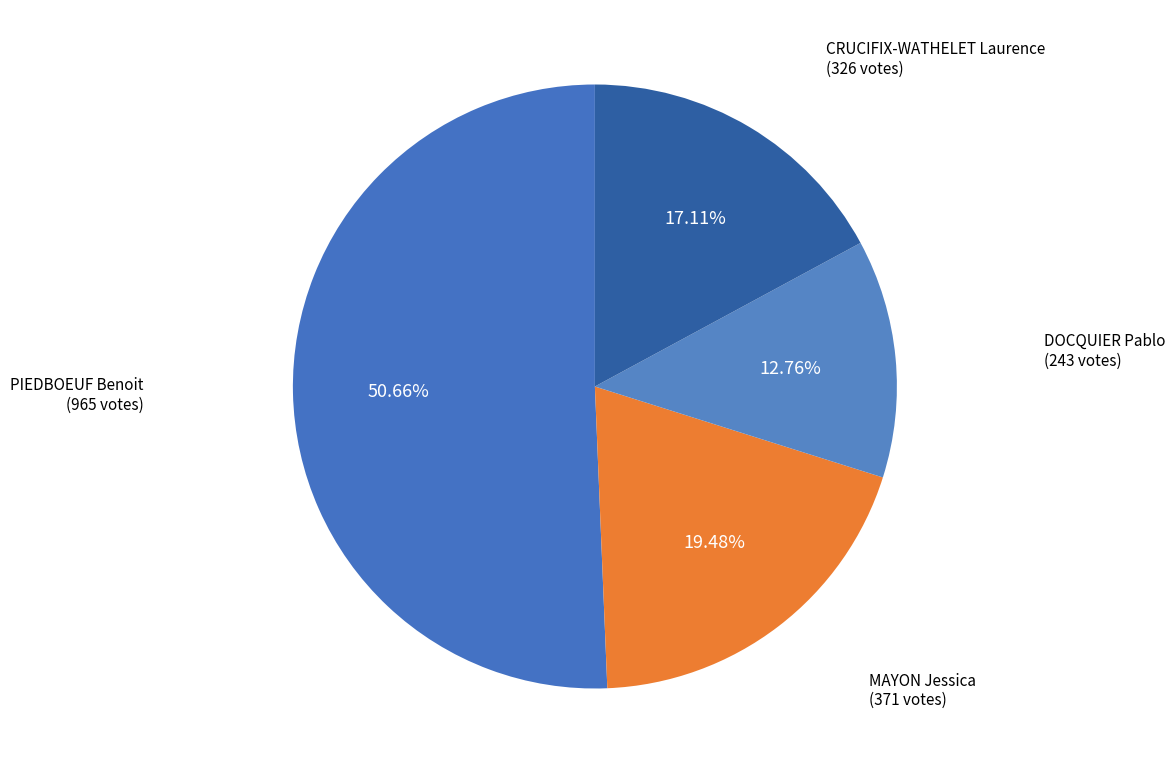

Count the number of slices in the pie.

4